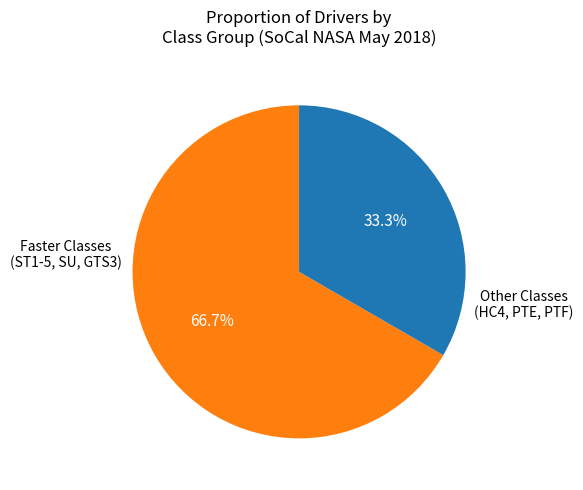

Is there any slice that represents more than half of the pie?

Yes